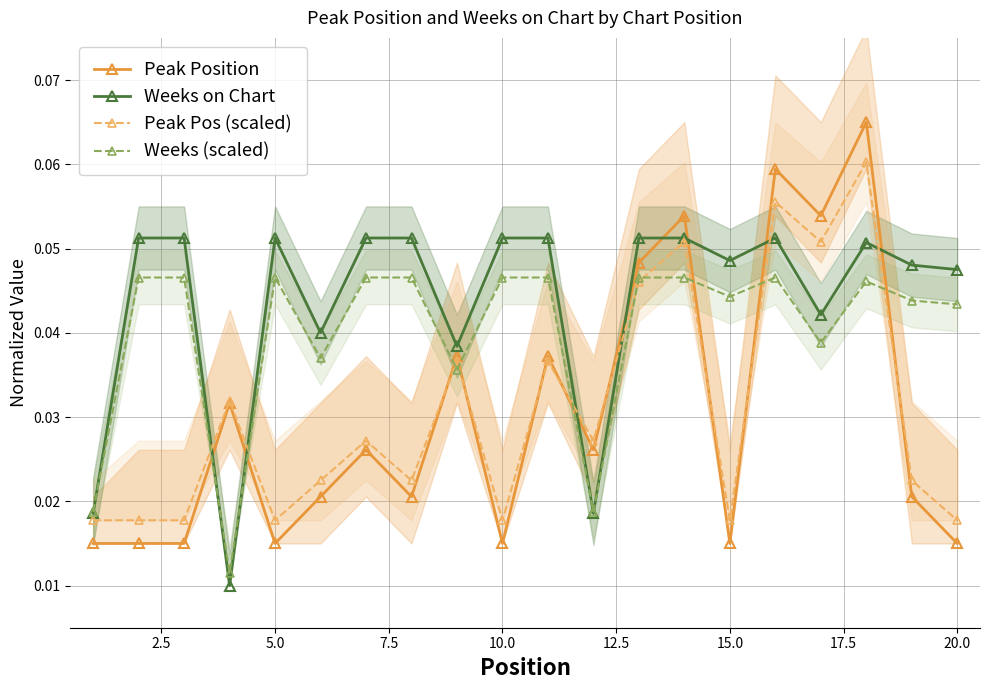

How many lines are shown in the chart?

4